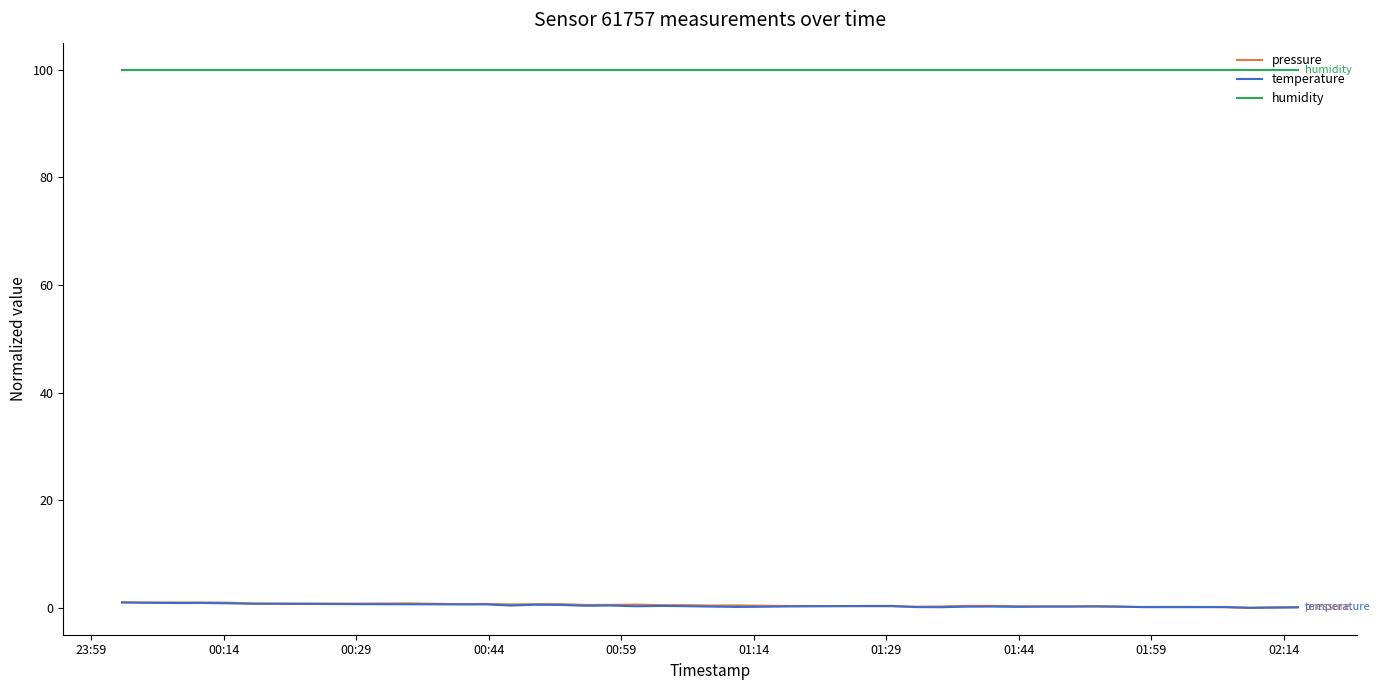

True or false: temperature and humidity cross at least once.

False